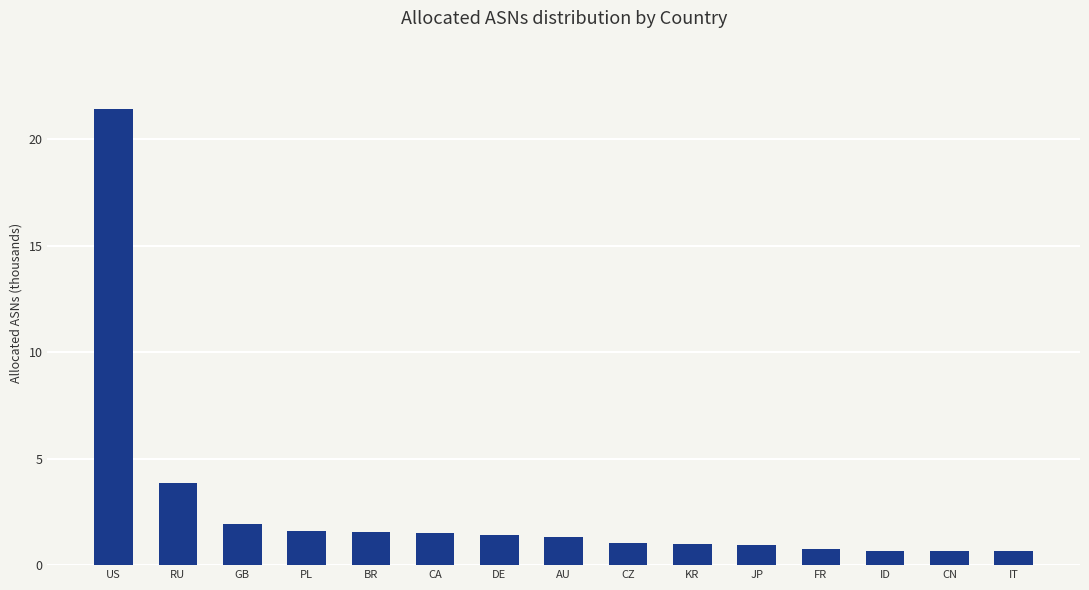

What is the value of the 5th bar from the left?

1.6